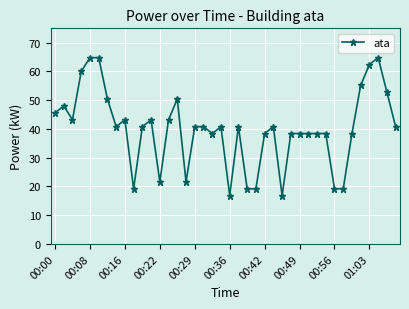

What is the maximum value shown in the chart?

64.8